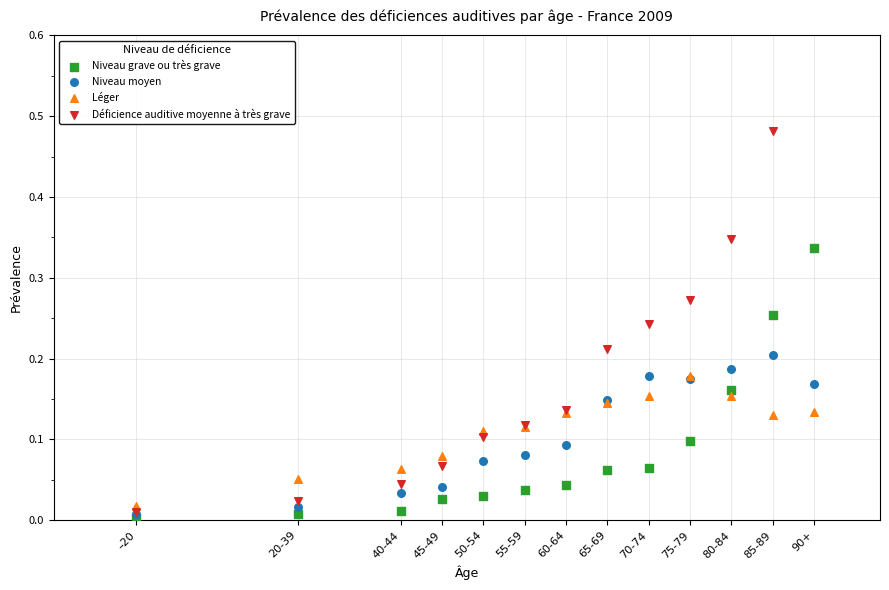

Which series reaches the maximum Y coordinate?

Déficience auditive moyenne à très grave